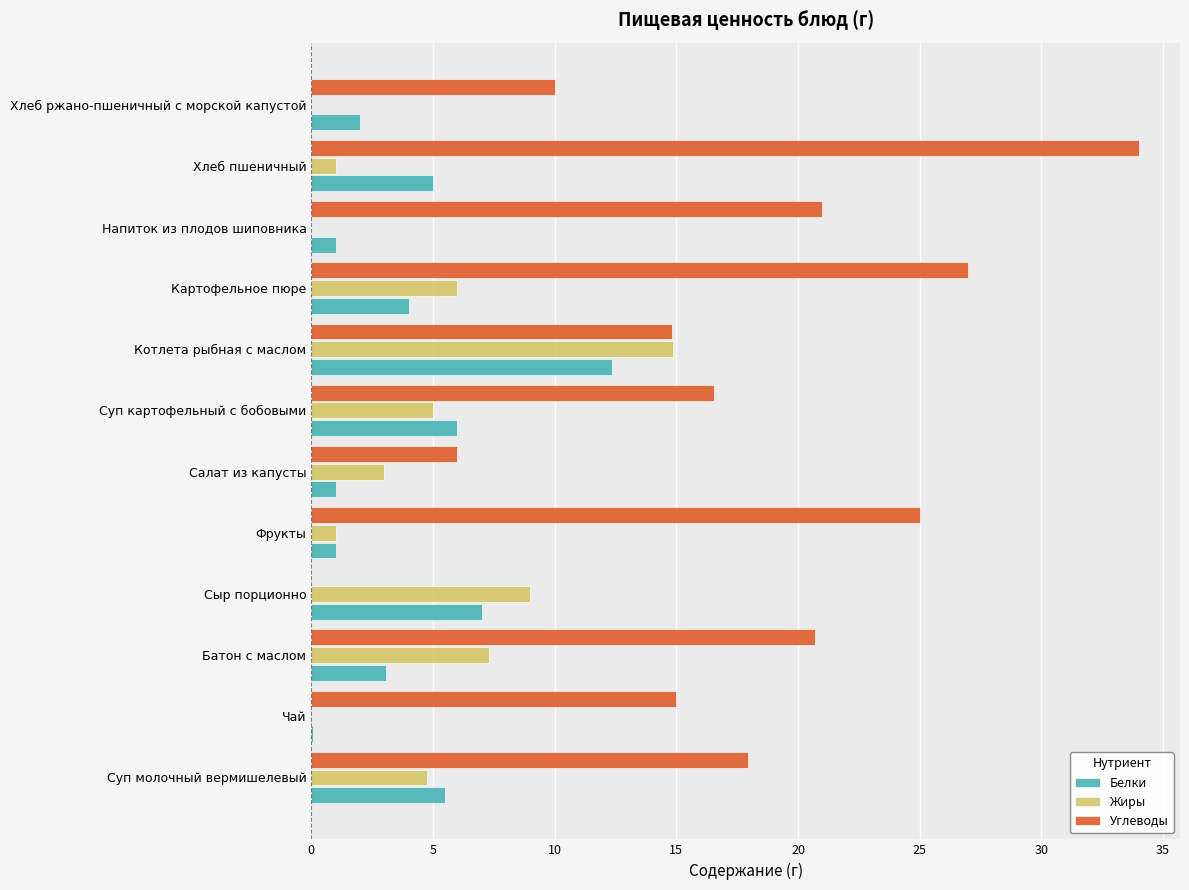

What is the maximum value for Жиры?

14.9